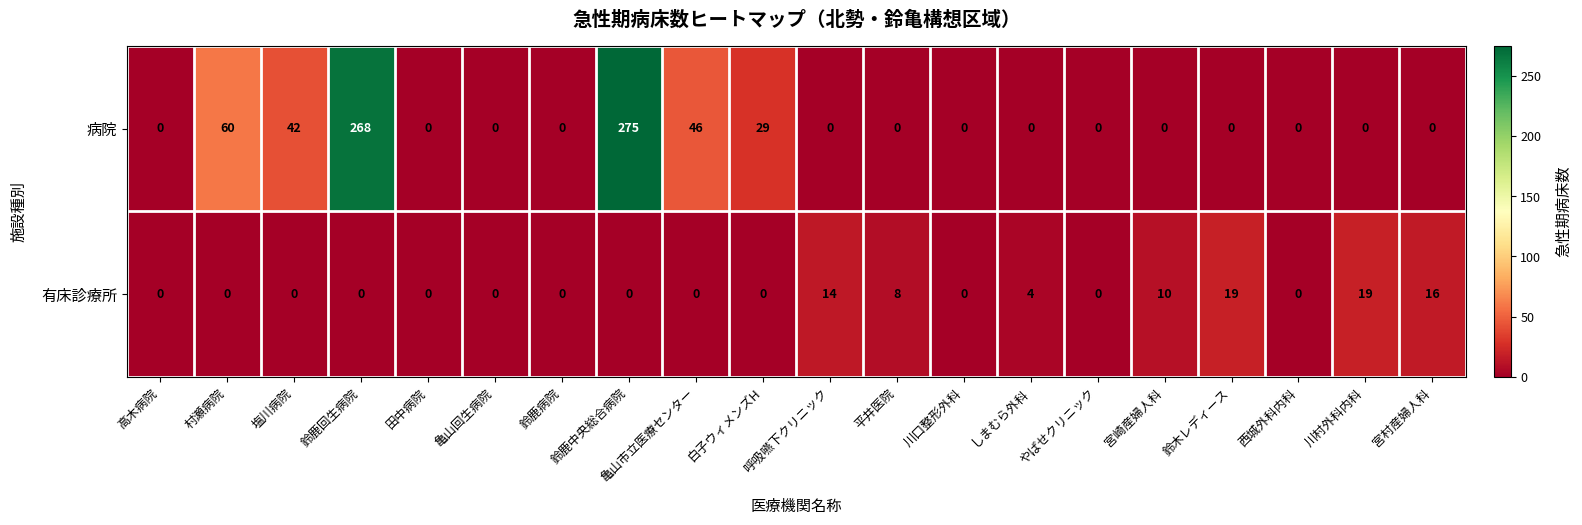

Where is 病院 nearest to the value 137?

村瀬病院